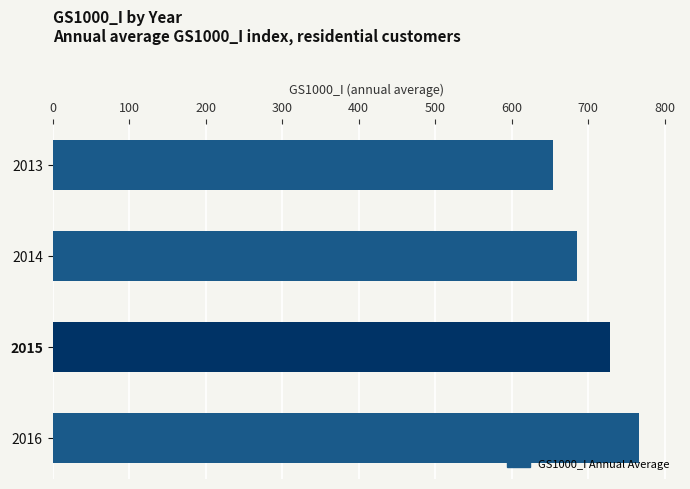

Rank the categories by value from lowest to highest.

2013, 2014, 2015, 2016